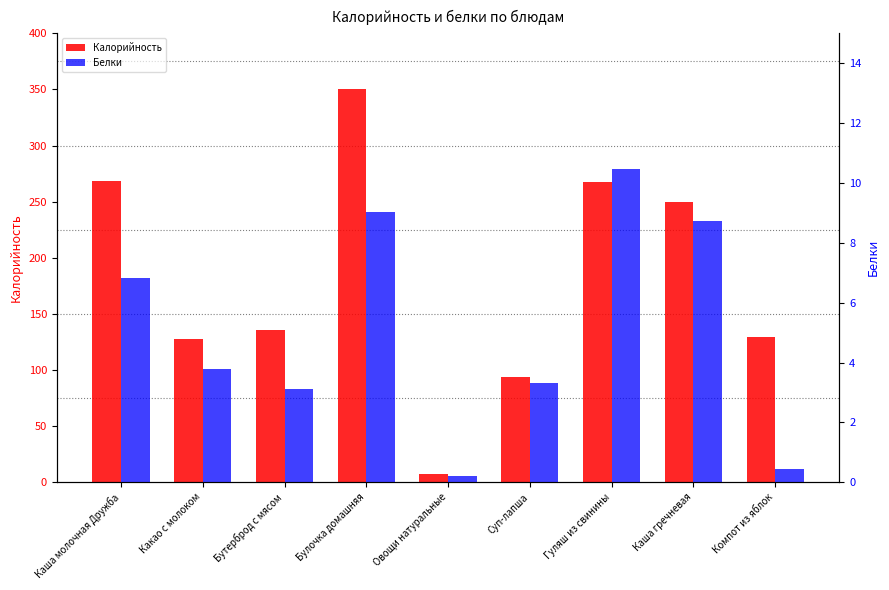

List the labels in order of Белки value, largest first.

Гуляш из свинины, Булочка домашняя, Каша гречневая, Каша молочная Дружба, Какао с молоком, Суп-лапша, Бутерброд с мясом, Компот из яблок, Овощи натуральные